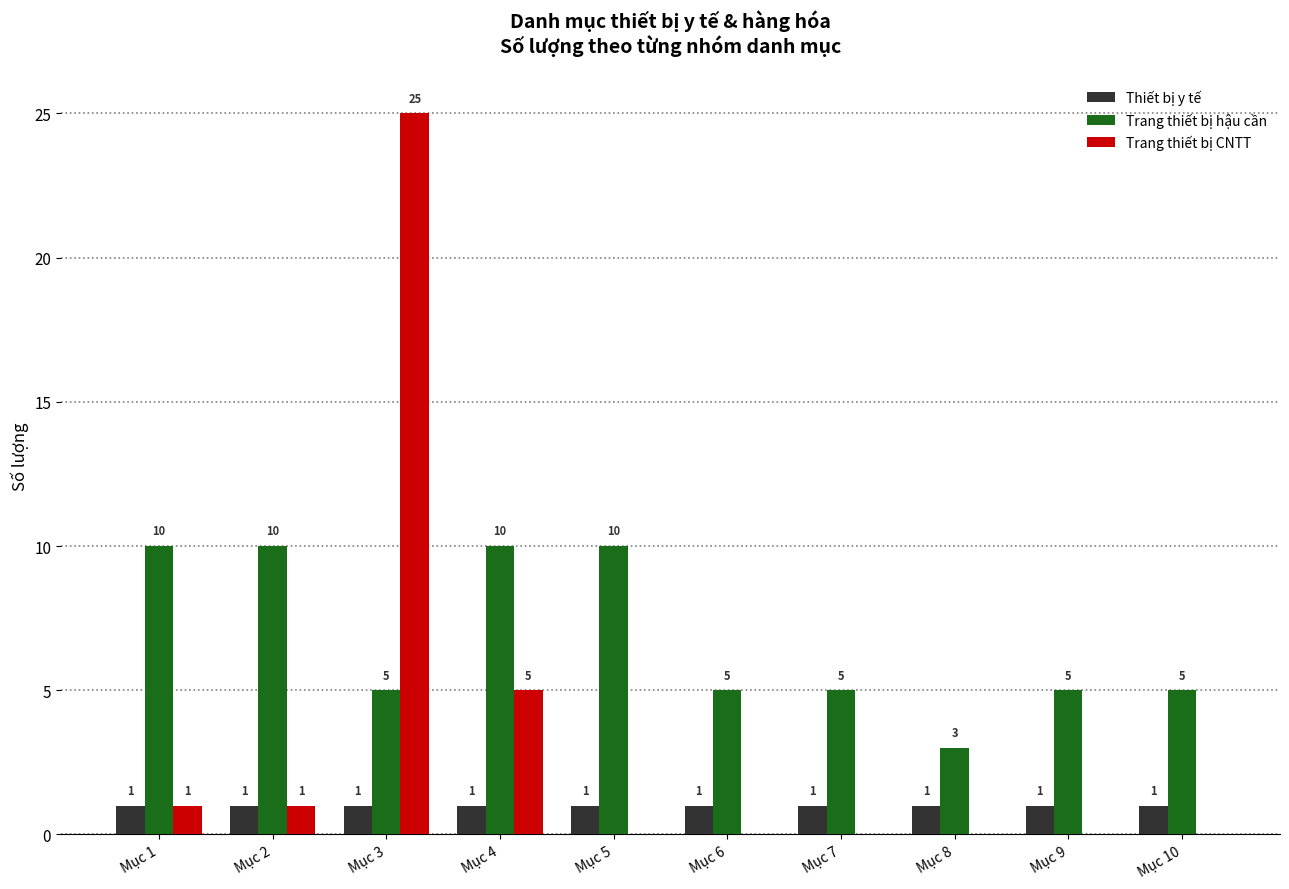

What is the sum of all Thiết bị y tế values?

10